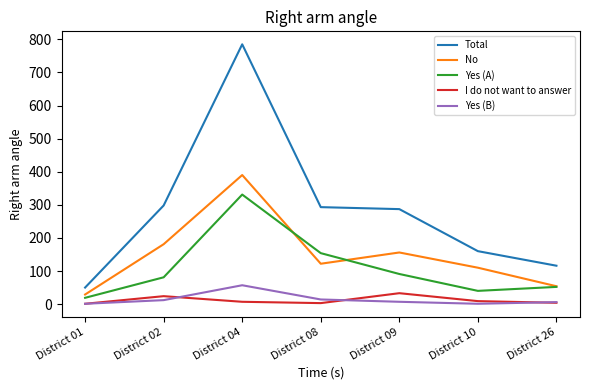

True or false: No and I do not want to answer cross at least once.

False